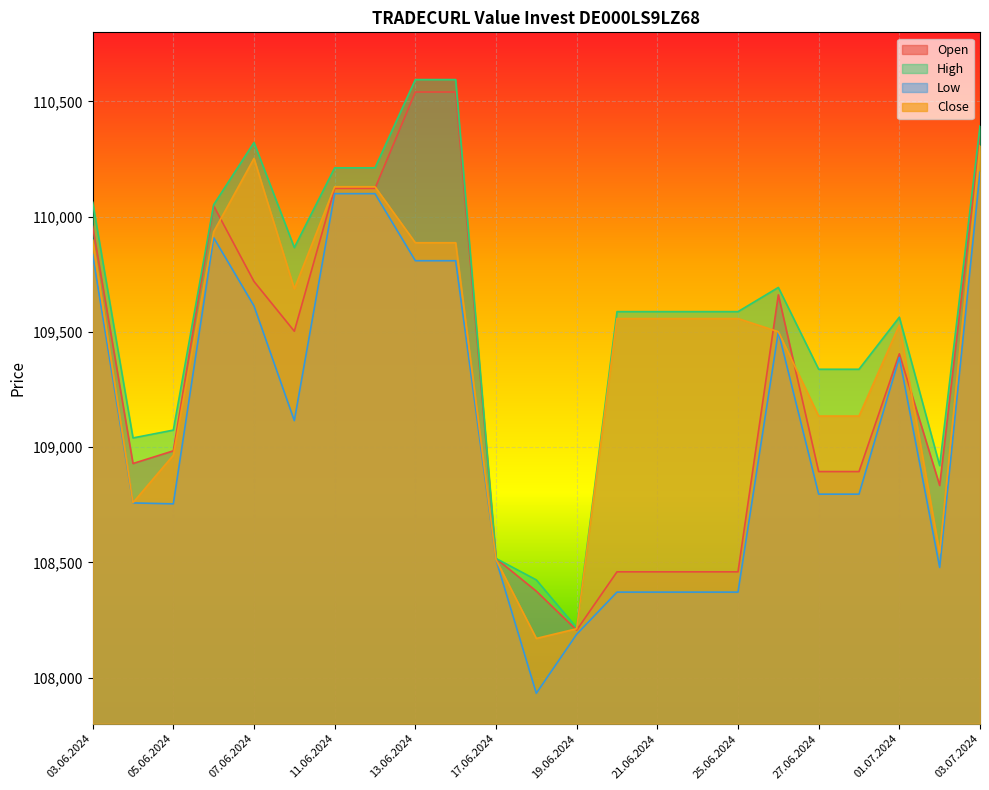

Reading right to left, what are all the values shown in this chart?

Open: 110346	108834	109405	108894	108894	109661	108459	108459	108459	108459	108206	108375	108517	110541	110541	110123	110123	109503	109719	110047	108984	108929	109958
High: 110394	108920	109564	109338	109338	109693	109588	109588	109588	109588	108216	108424	108517	110595	110595	110212	110212	109866	110322	110052	109074	109040	110063
Low: 110193	108478	109389	108796	108796	109501	108371	108371	108371	108371	108188	107932	108512	109809	109809	110100	110100	109115	109613	109909	108754	108758	109836
Close: 110308	108541	109530	109135	109135	109501	109558	109558	109558	109558	108212	108170	108512	109887	109887	110130	110130	109687	110253	109935	108965	108759	109899